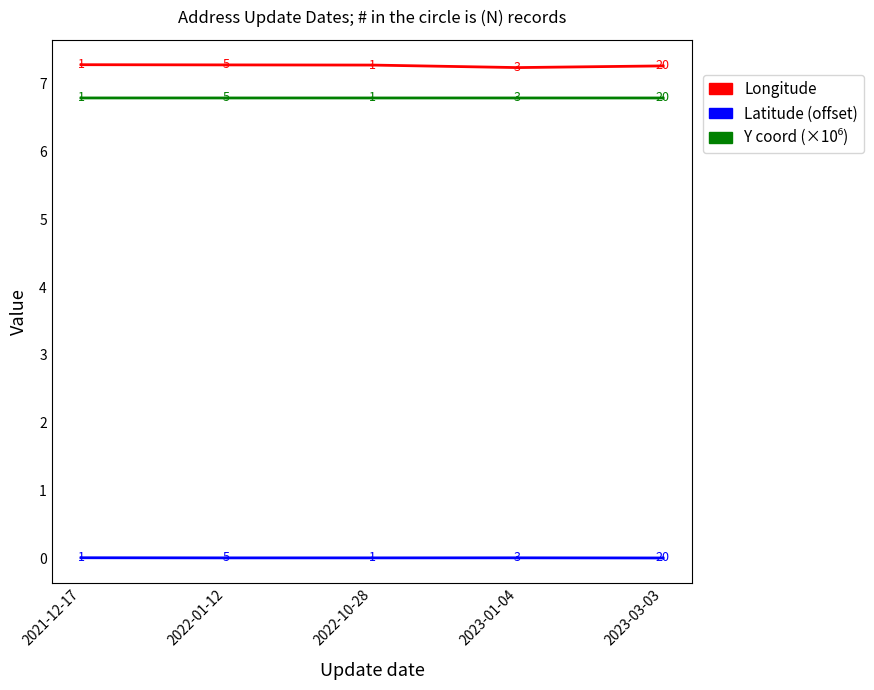

What is the total value across all series at 2023-01-04?

14.0